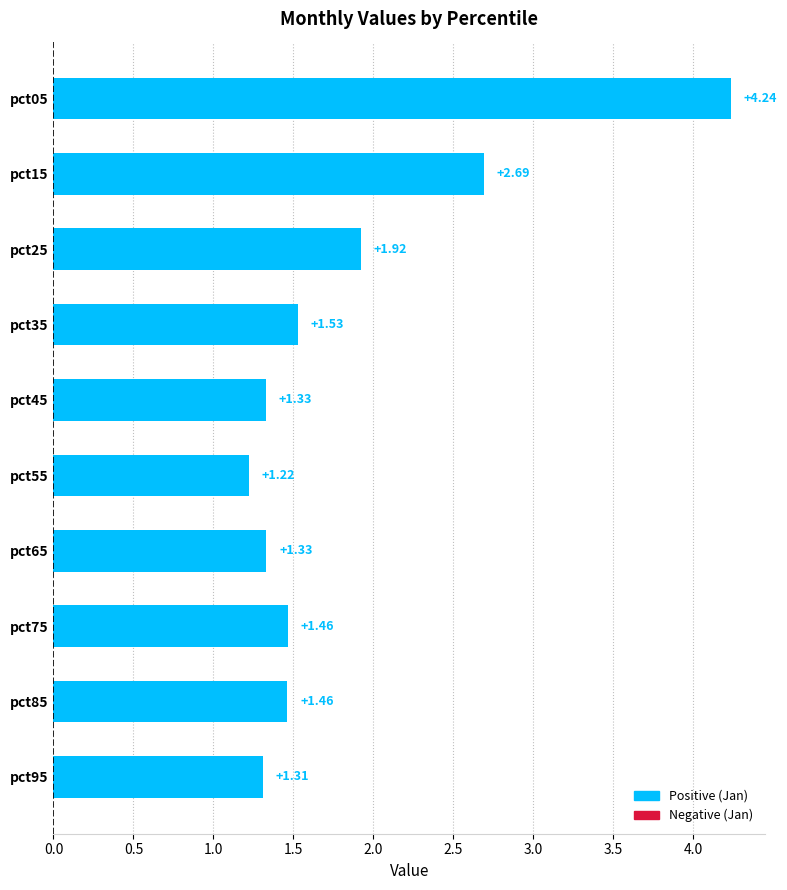

What is the difference between the values at pct95 and pct25?

0.6